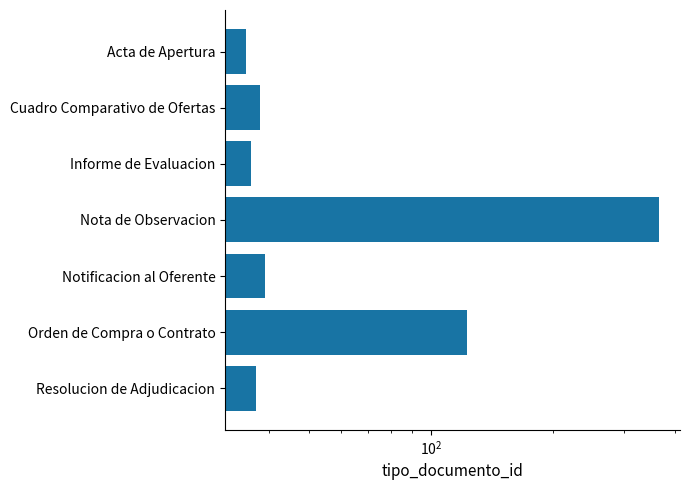

What is the approximate value at Nota de Observacion, to the nearest 10?

370